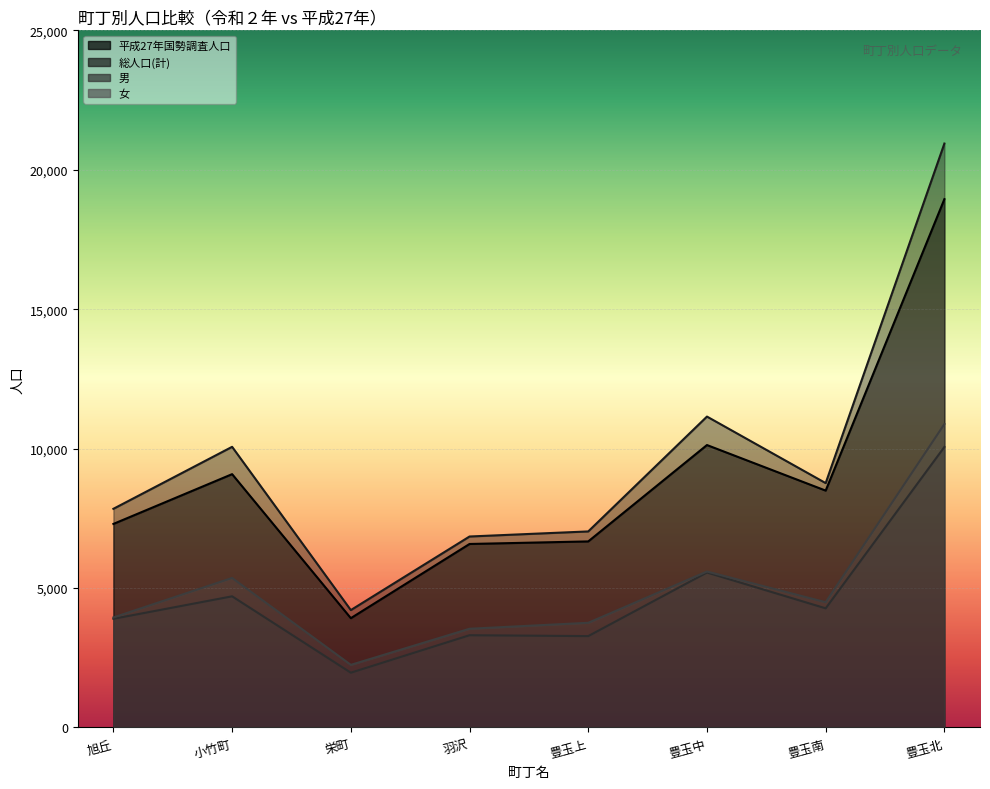

What is the difference between the maximum and minimum values in the 総人口(計) series?

16731